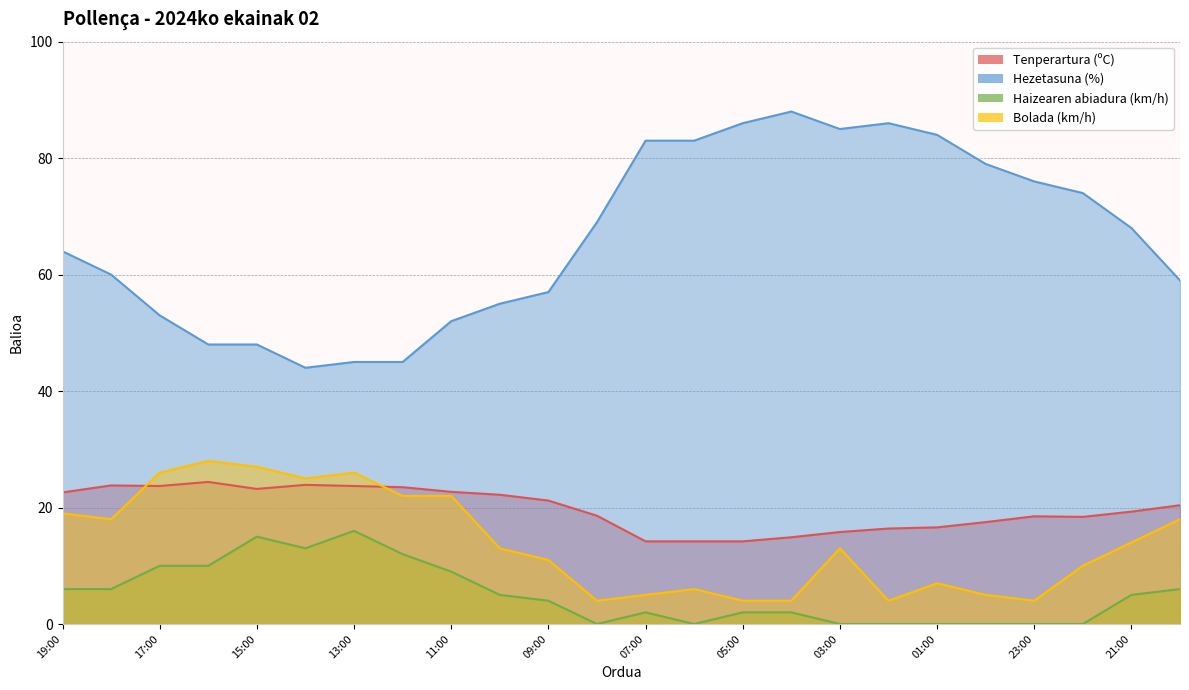

The Tenperartura (ºC) series shows 23.5 at 12:00. True or false?

True